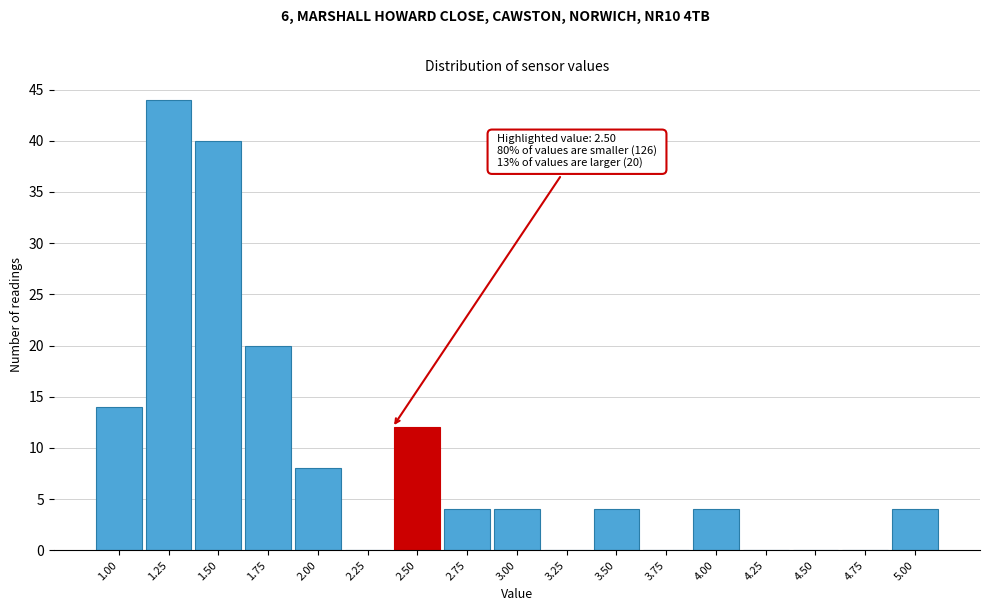

Reading left to right, extract all data points from this chart.

1.00=14	1.25=44	1.50=40	1.75=20	2.00=8	2.25=0	2.50=12	2.75=4	3.00=4	3.25=0	3.50=4	3.75=0	4.00=4	4.25=0	4.50=0	4.75=0	5.00=4